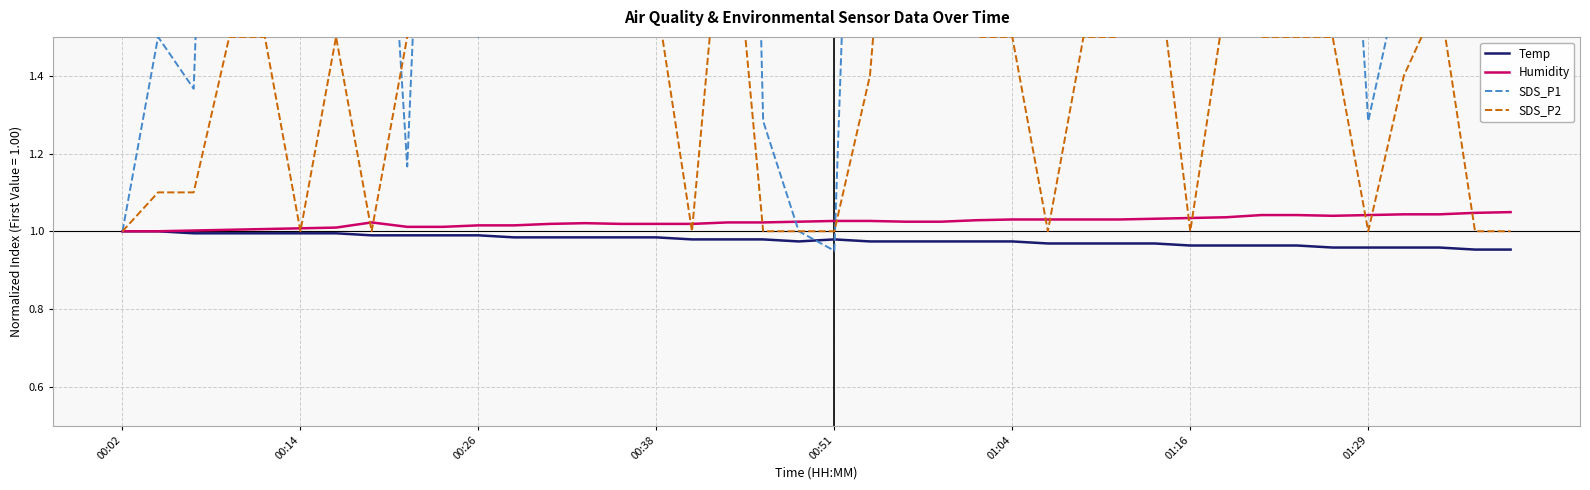

What is the spread (max minus min) of values at 33?

1.6